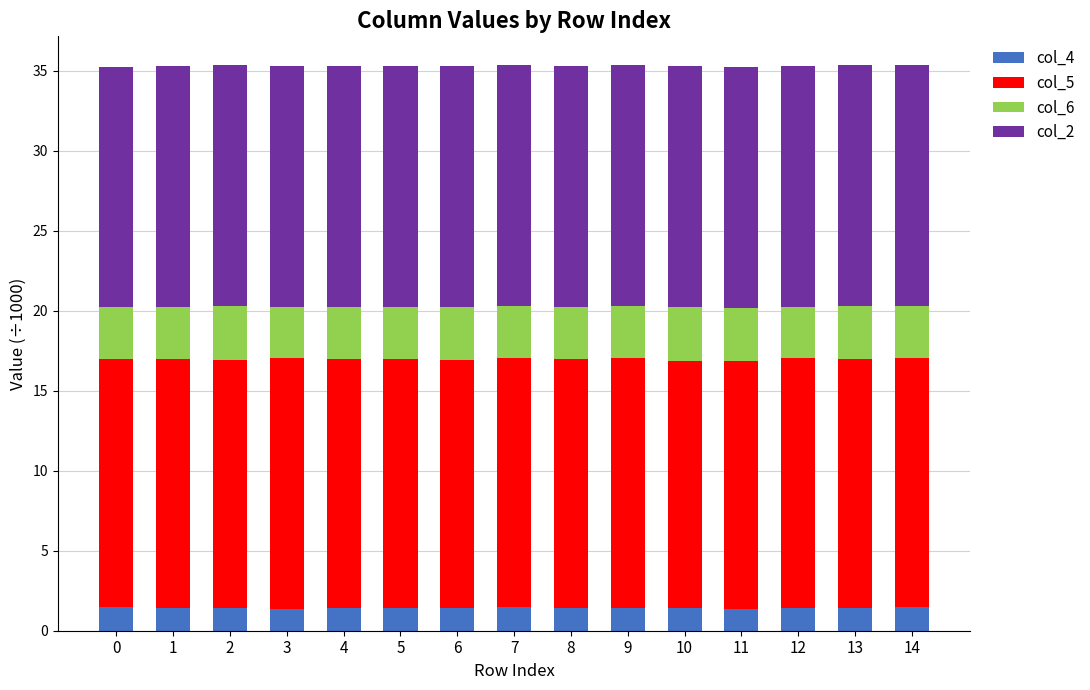

What is the maximum value for col_4?

1.5